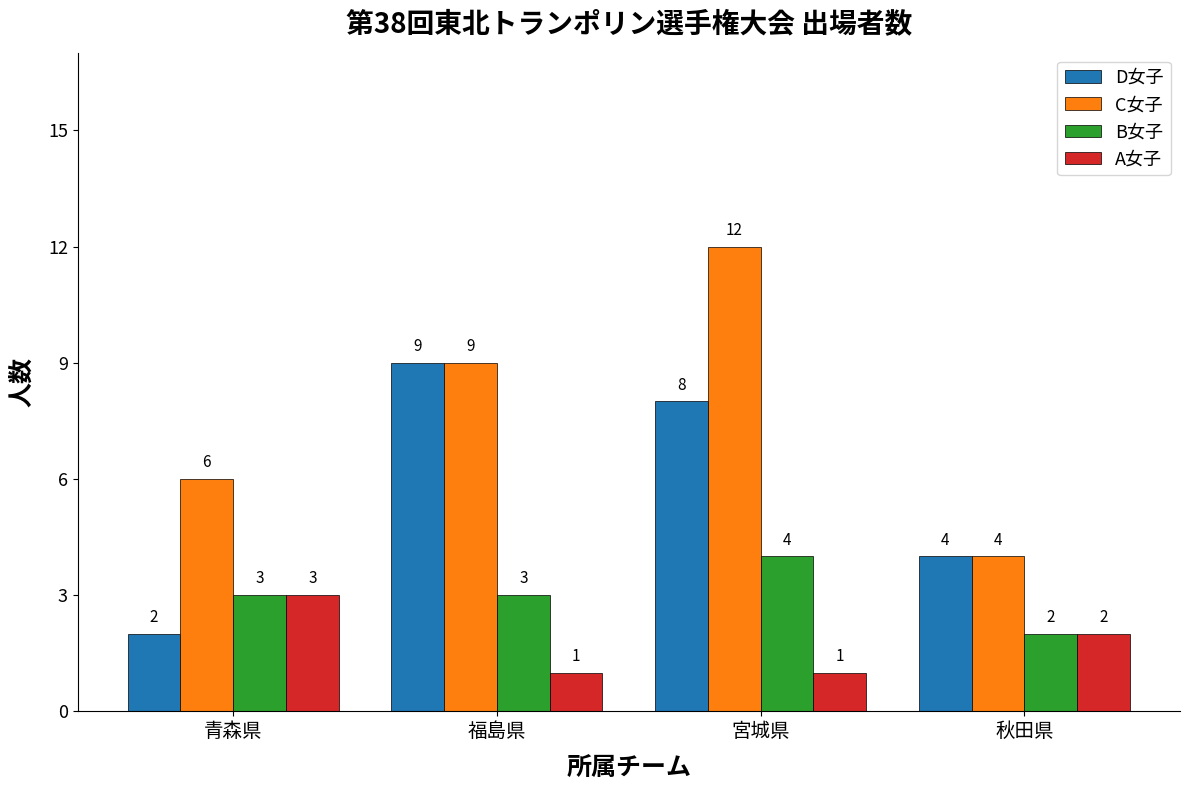

At which label does A女子 reach its peak?

青森県